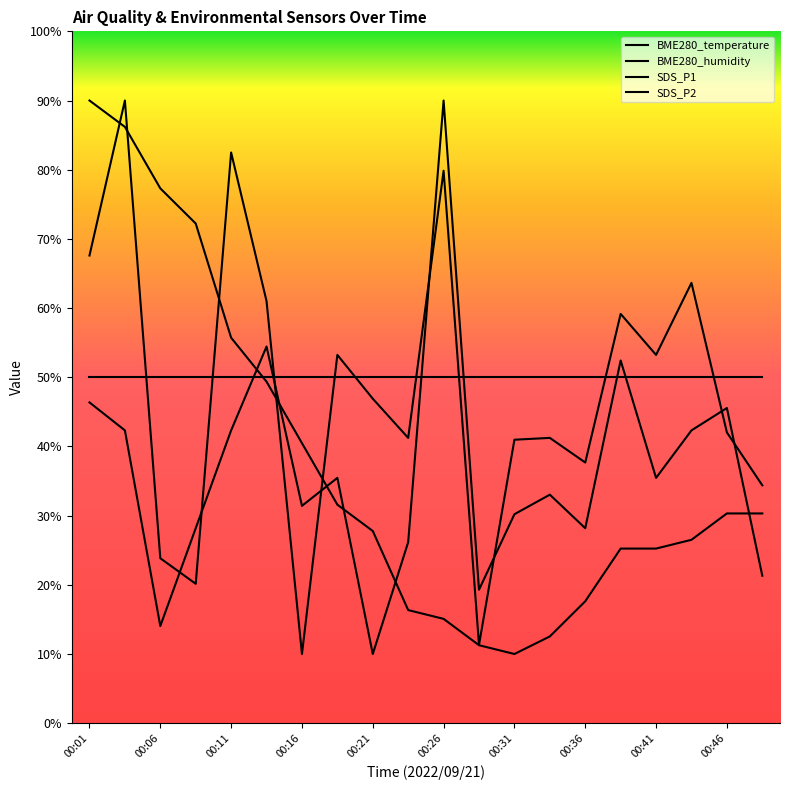

Does the chart display data point markers on the line(s)?

No